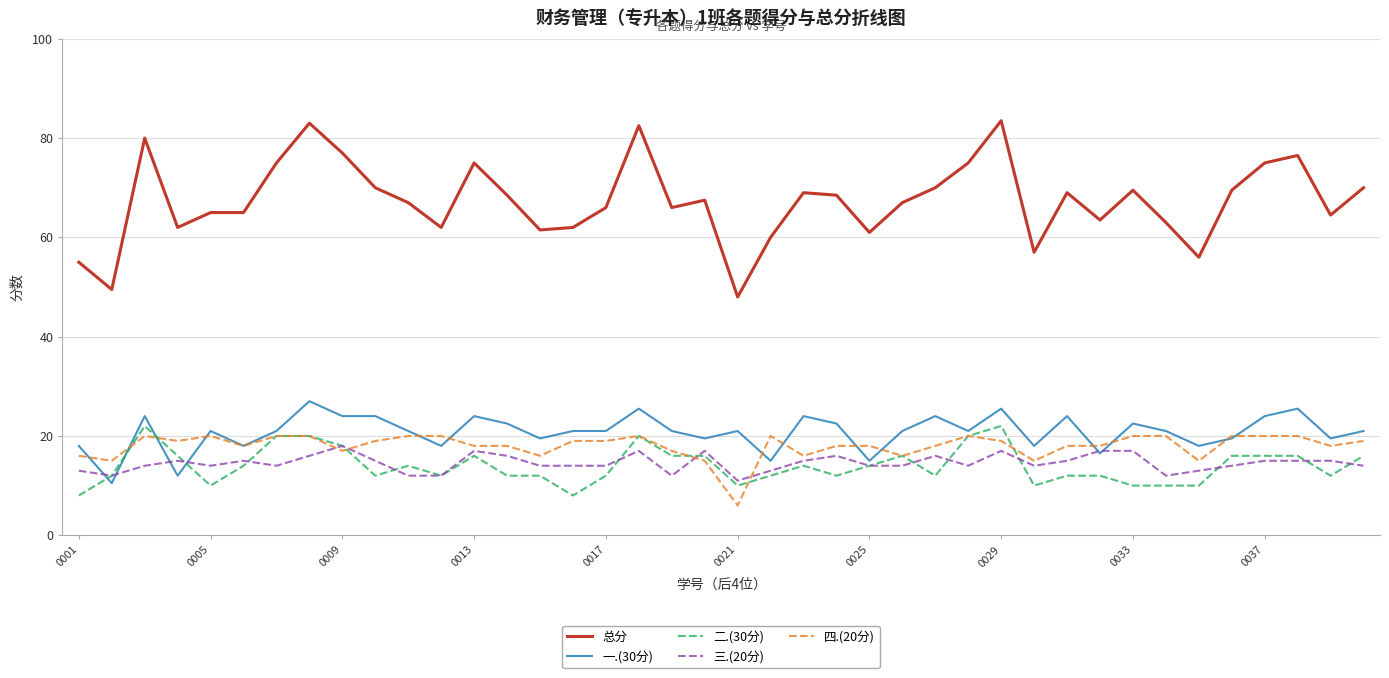

At how many categories does at least one series exceed 68?

19